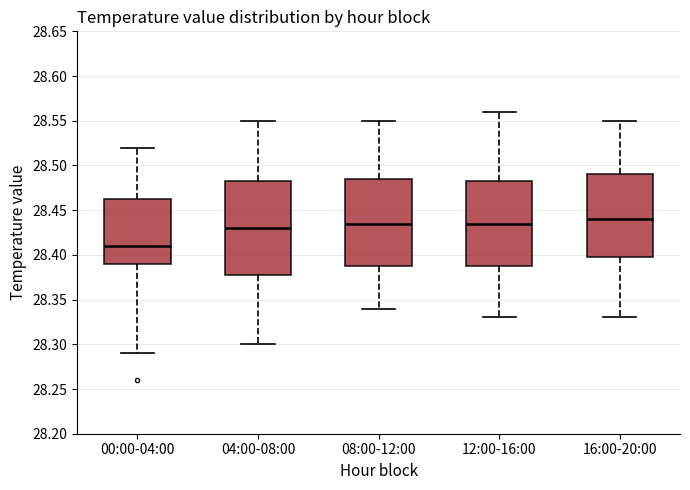

Where is the lower edge of the box for 12:00-16:00 on the y-axis? The values are not printed on the chart, so give them approximately, as read against the axis.

28.390